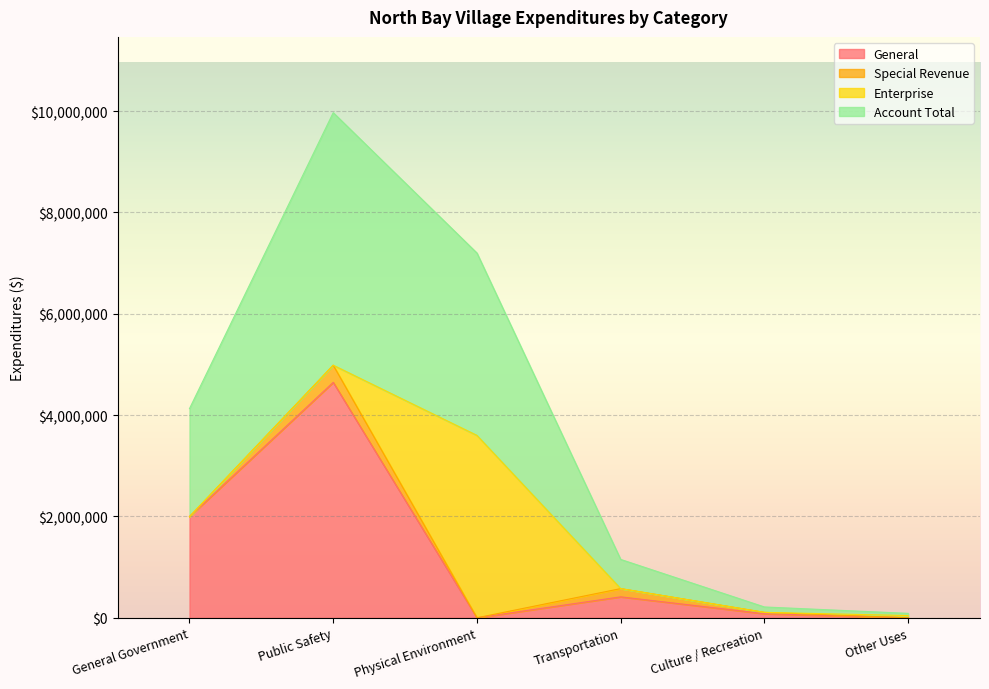

Which category has the lowest value in the Account Total series?

Other Uses